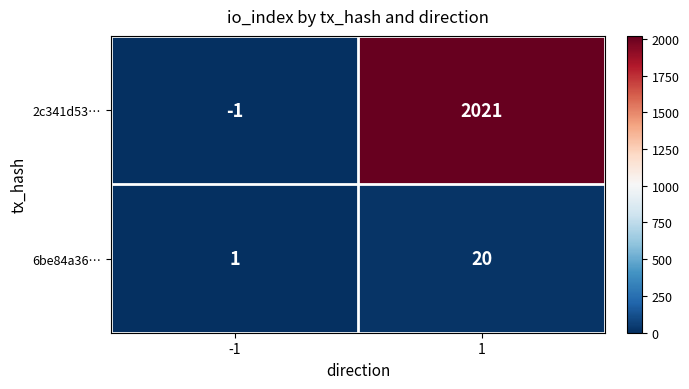

The 6be84a36… series shows 2 at -1. True or false?

False